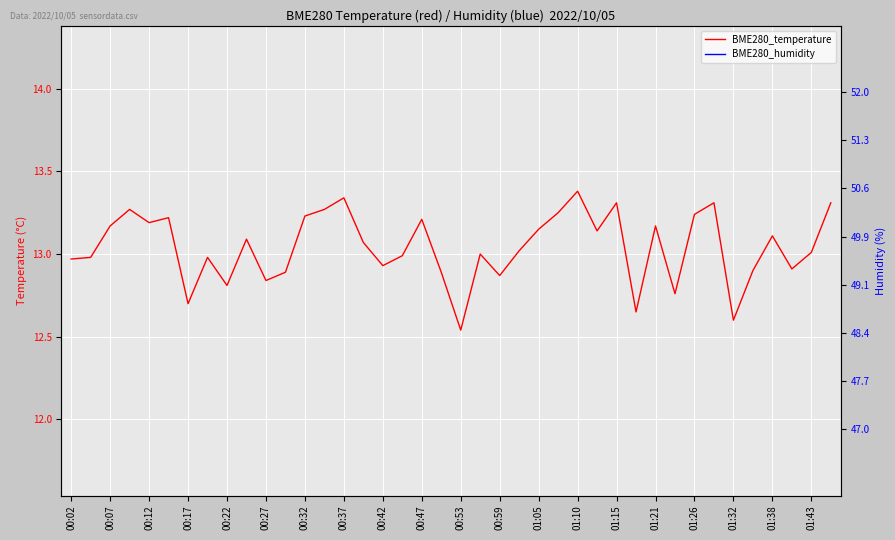

Which series has the largest range (max minus min)?

BME280_humidity